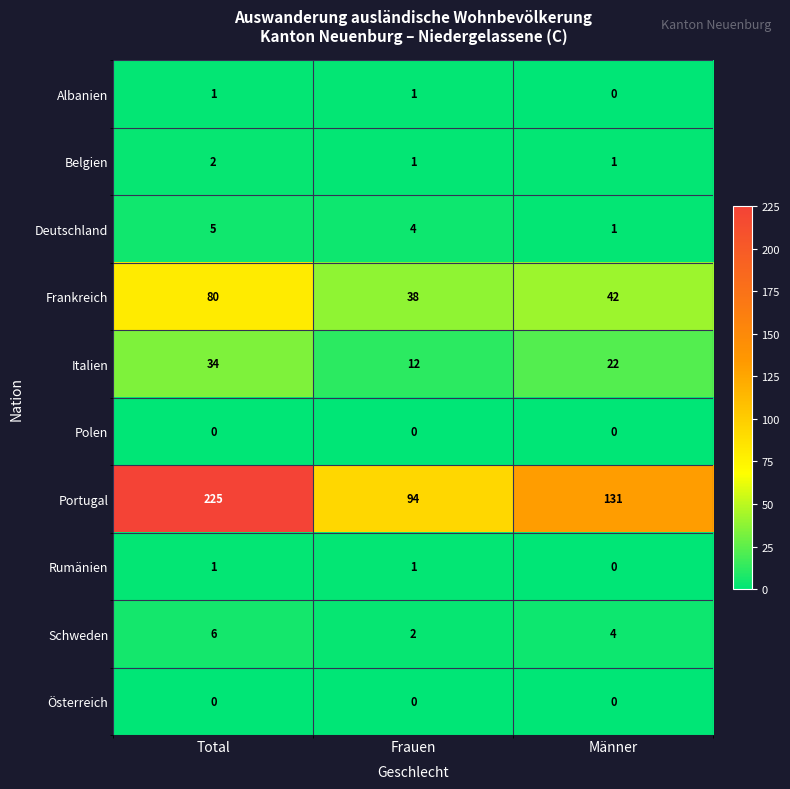

Where does the Italien series first go above 22?

Total